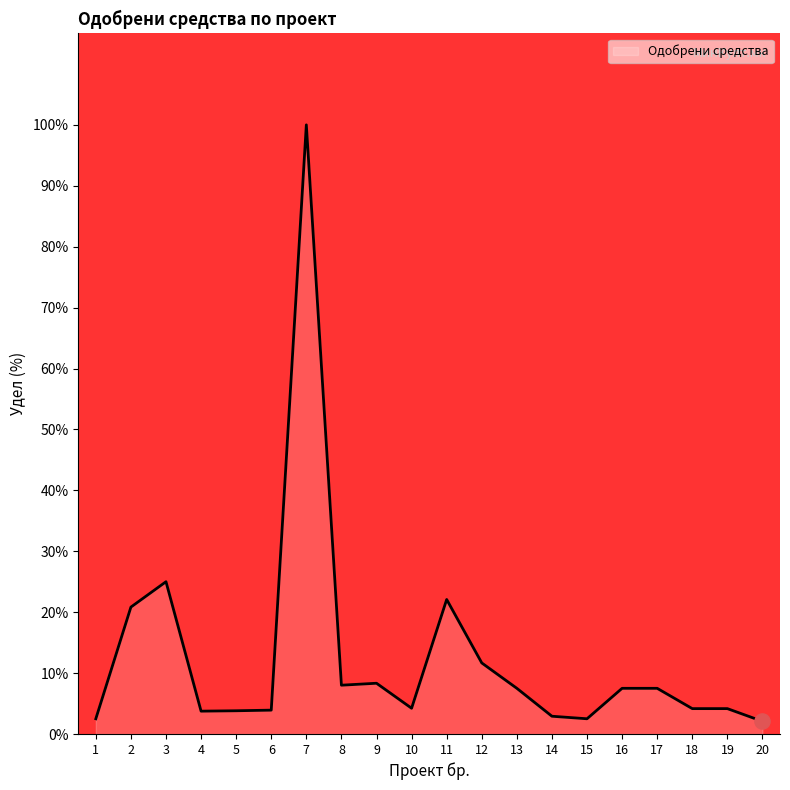

What is the change in value from 12 to 15?

-9.2